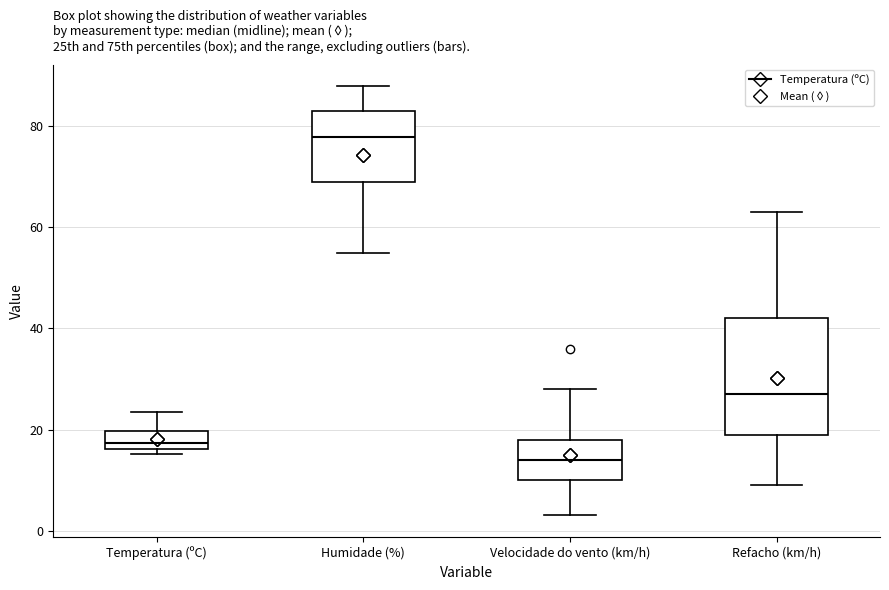

Reading left to right, transcribe this box plot: for each box, give where its median line is, the range the box spans, and where its two whiskers end, as read against the y-axis. The values are not printed on the chart, so give them approximately, as read against the axis.

Temperatura (ºC): median 18, box 16 to 20, whiskers 16 (just below the box's lower edge) to 24
Humidade (%): median 78, box 70 to 84, whiskers 56 to 88
Velocidade do vento (km/h): median 14, box 10 to 18, whiskers 4 to 28
Refacho (km/h): median 28, box 20 to 42, whiskers 10 to 64